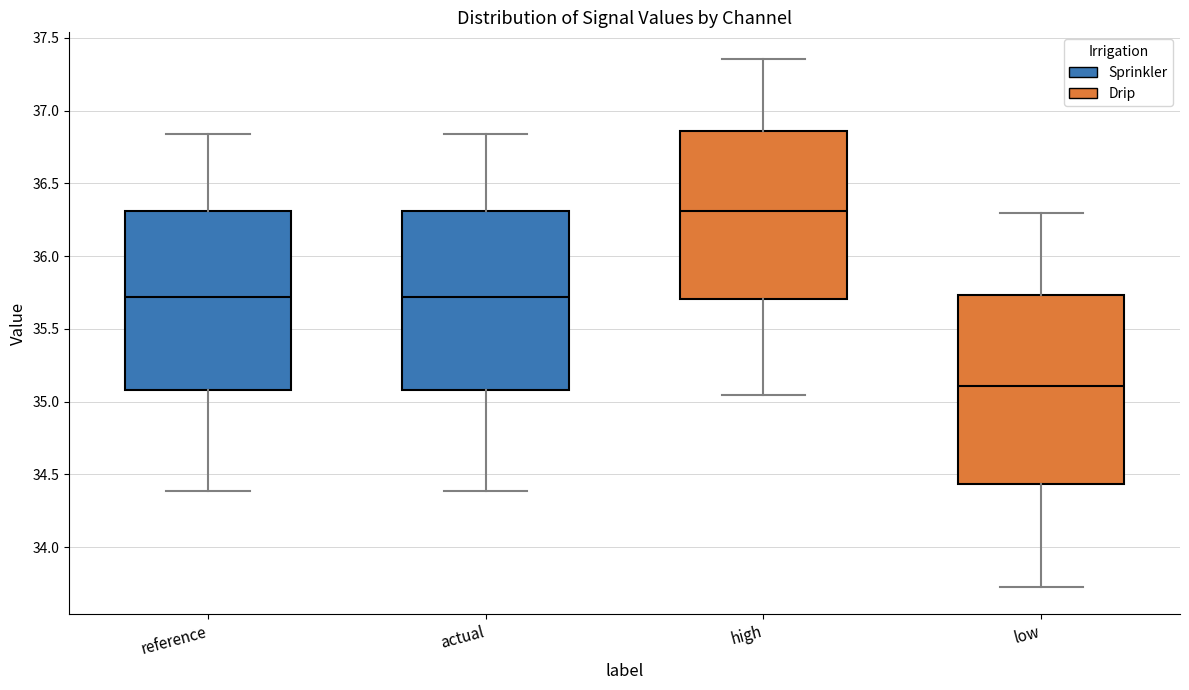

Where does the median line of the box for high sit on the y-axis? The values are not printed on the chart, so give them approximately, as read against the axis.

36.30